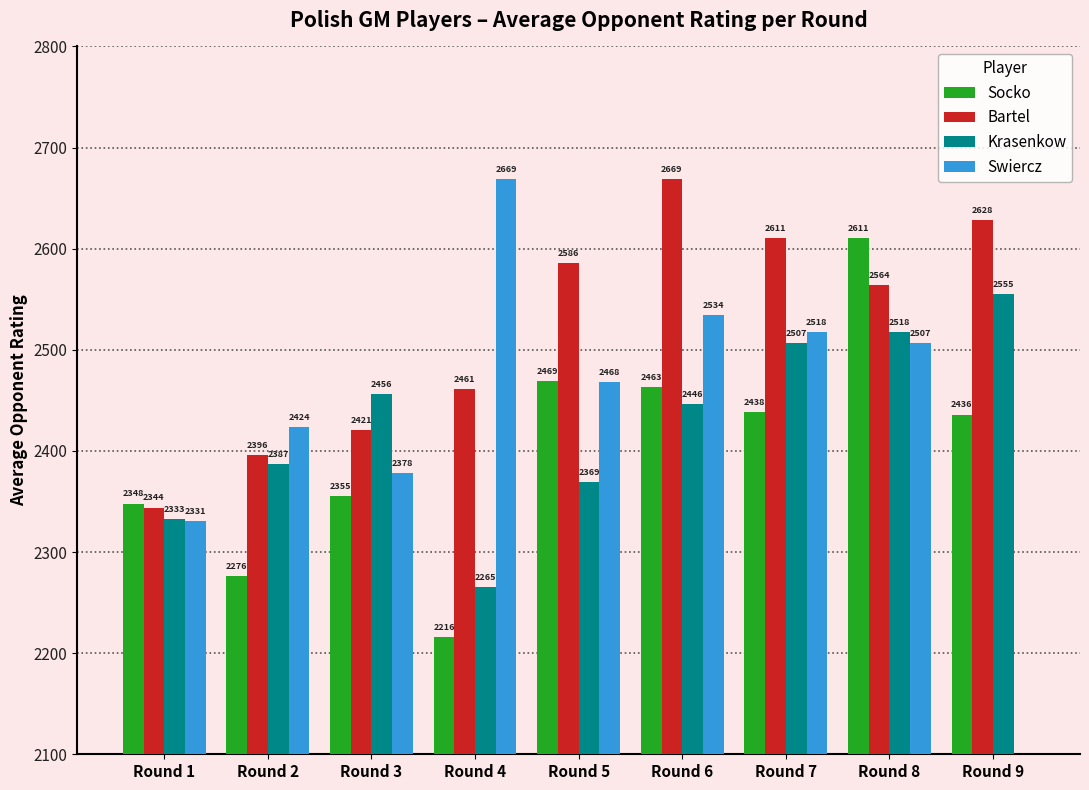

What is the value of the Bartel bar at the 2nd from the left?

2396